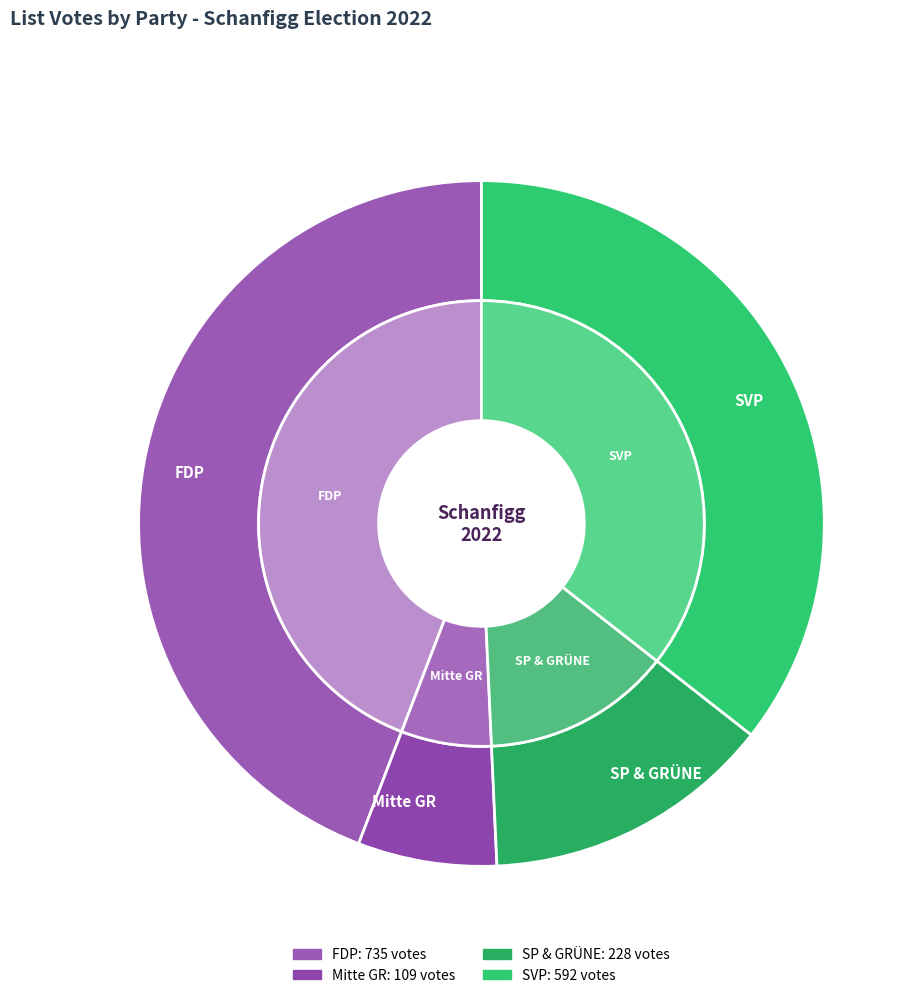

Count the number of slices in the pie.

4